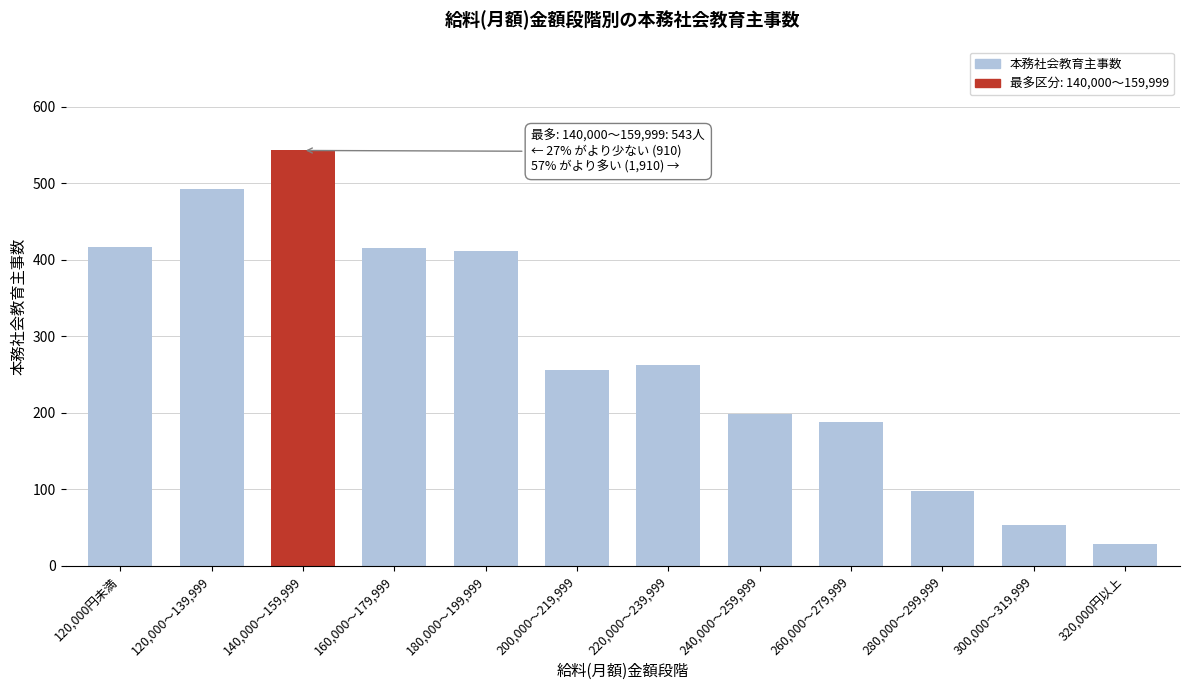

The value at 120,000～139,999 is 493. True or false?

True